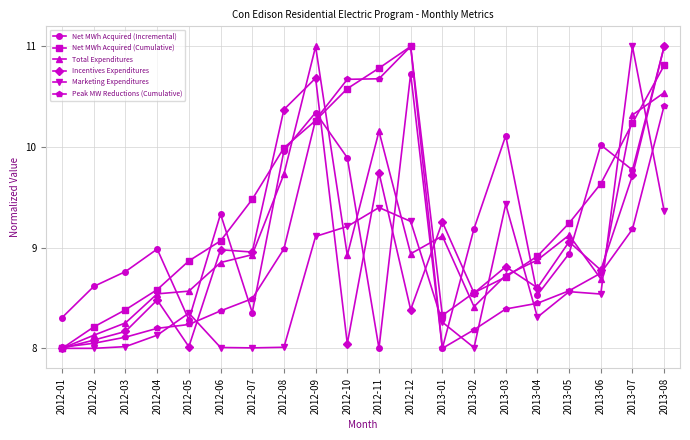

Which series changed the most between 2012-01 and 2013-06?

Net MWh Acquired (Incremental)